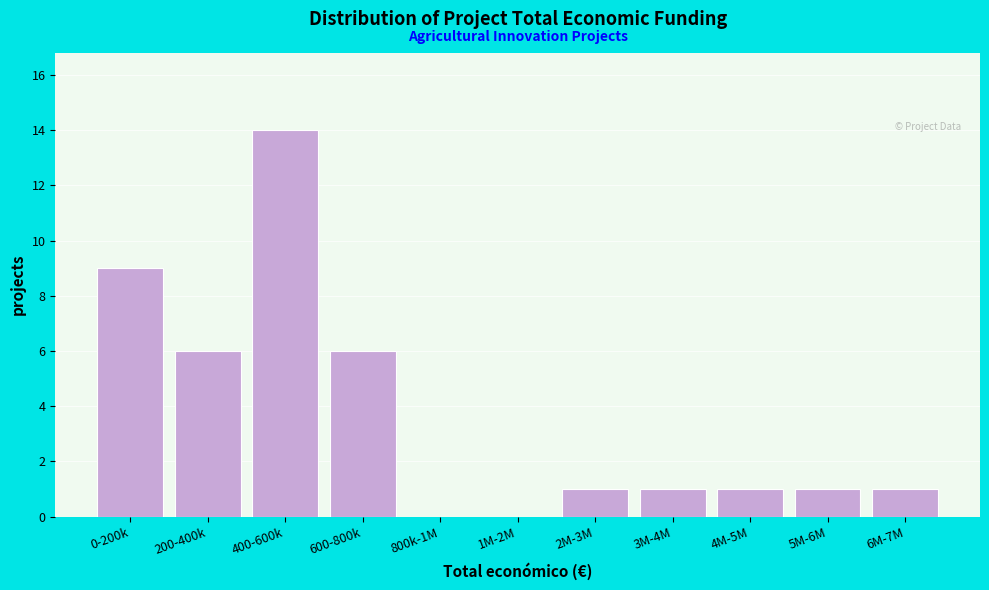

What is the change in value from 0-200k to 1M-2M?

-9